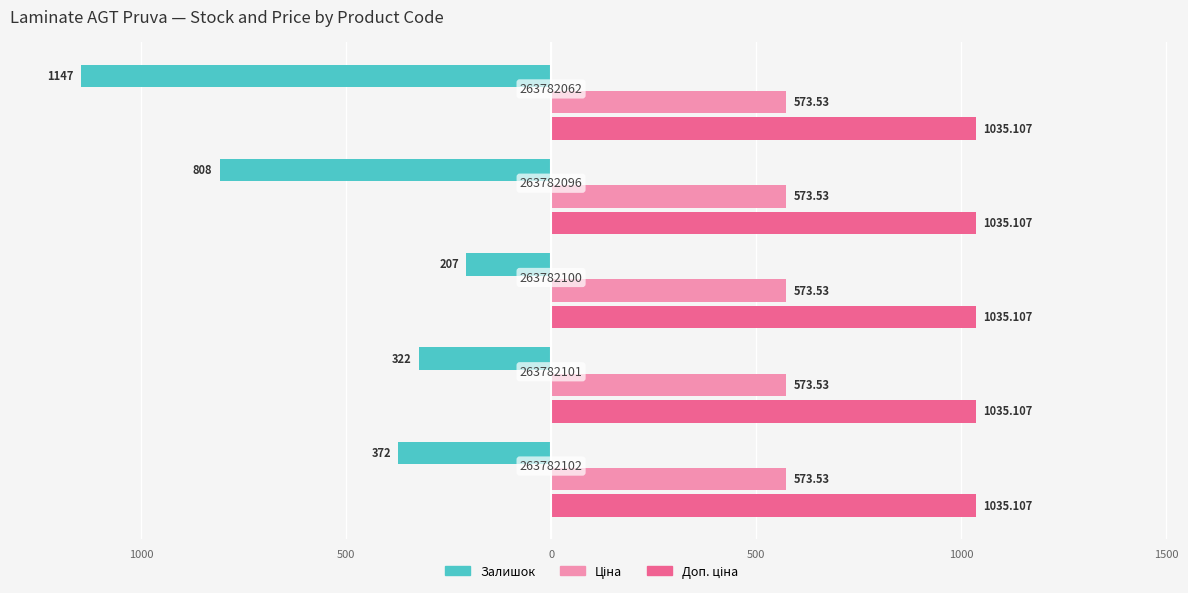

Reading right to left, list all the values displayed in this chart.

Залишок: -1147.0	-808.0	-207.0	-322.0	-372.0
Ціна: 0.2	0.2	0.2	0.2	0.2
Доп. ціна: 0.2	0.2	0.2	0.2	0.2